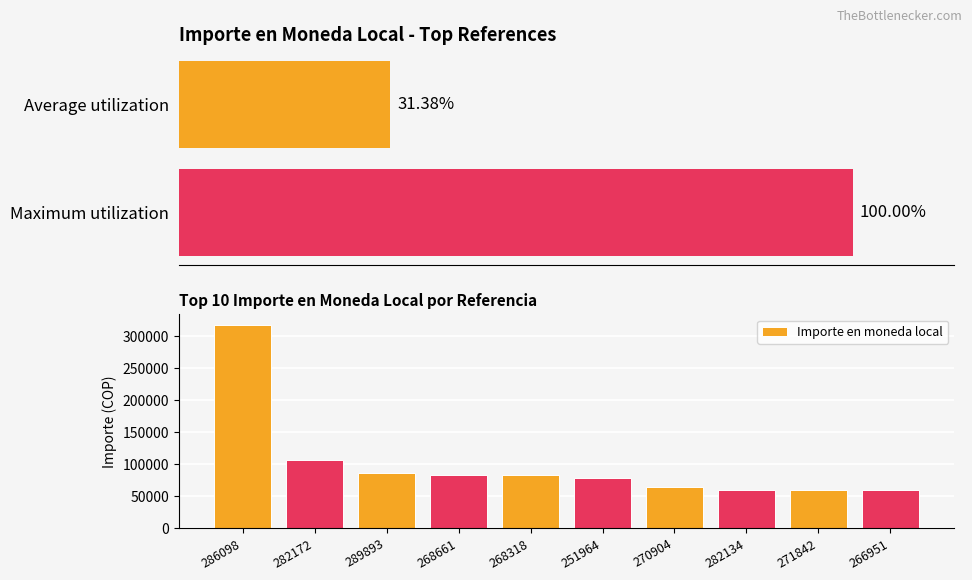

Is it true that the value at 271842 is 90269?

False